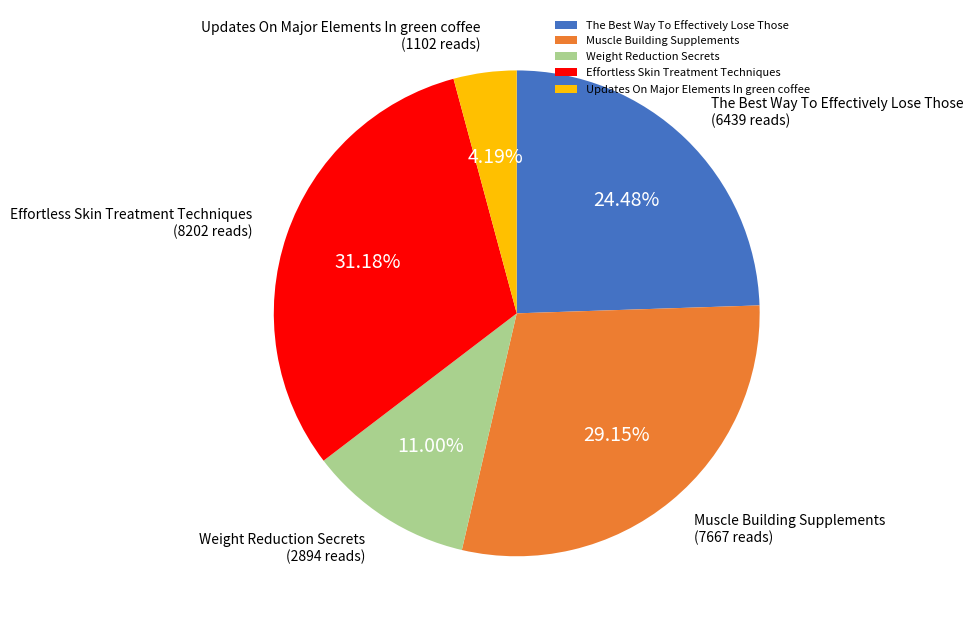

What percentage is the The Best Way To Effectively Lose Those slice, to the nearest percent?

24%